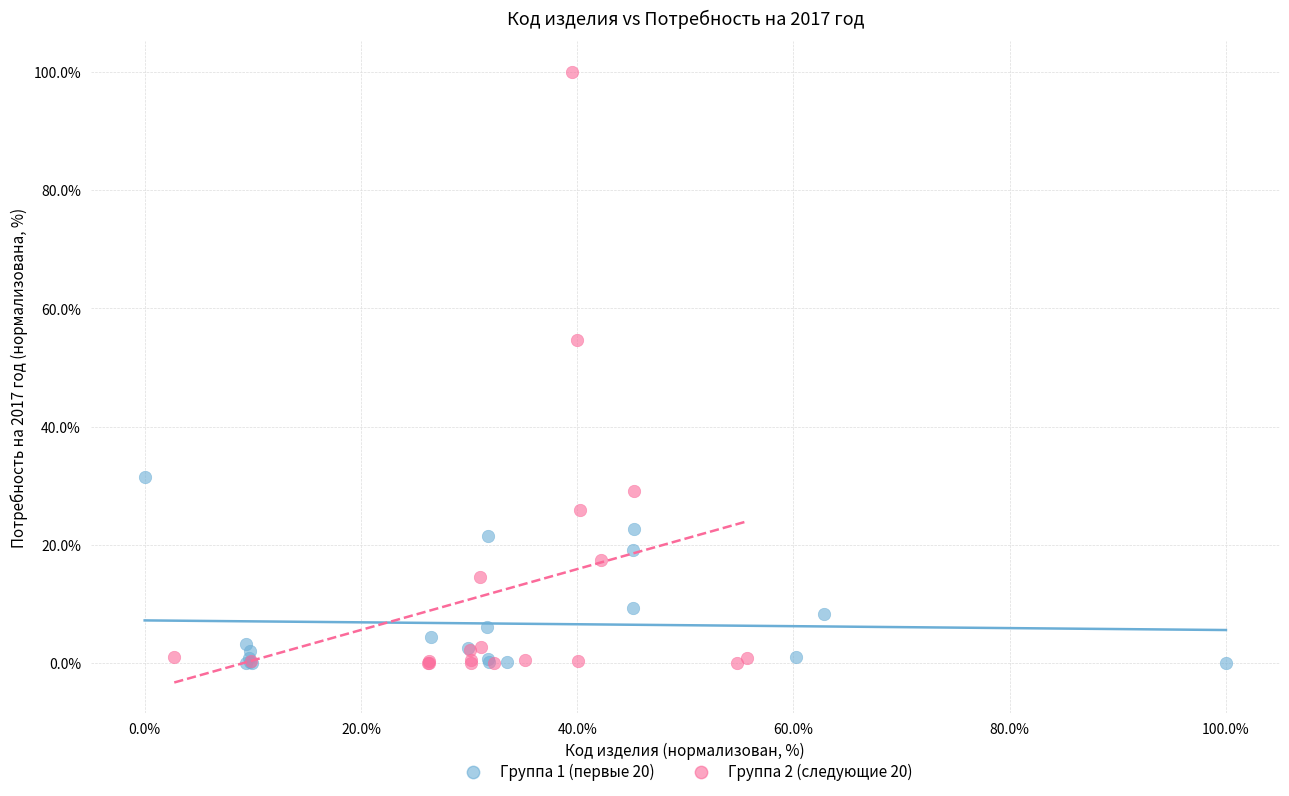

Which series has the widest spread of Y values?

Группа 2 (следующие 20)